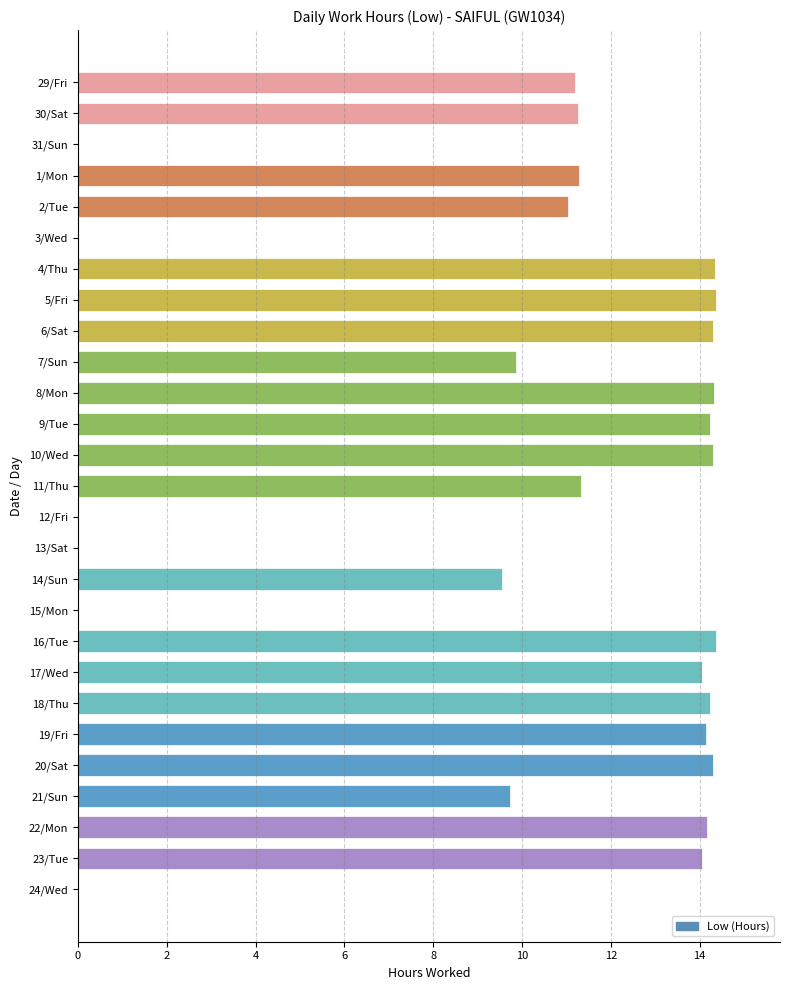

Read the value at 5/Fri.

14.4